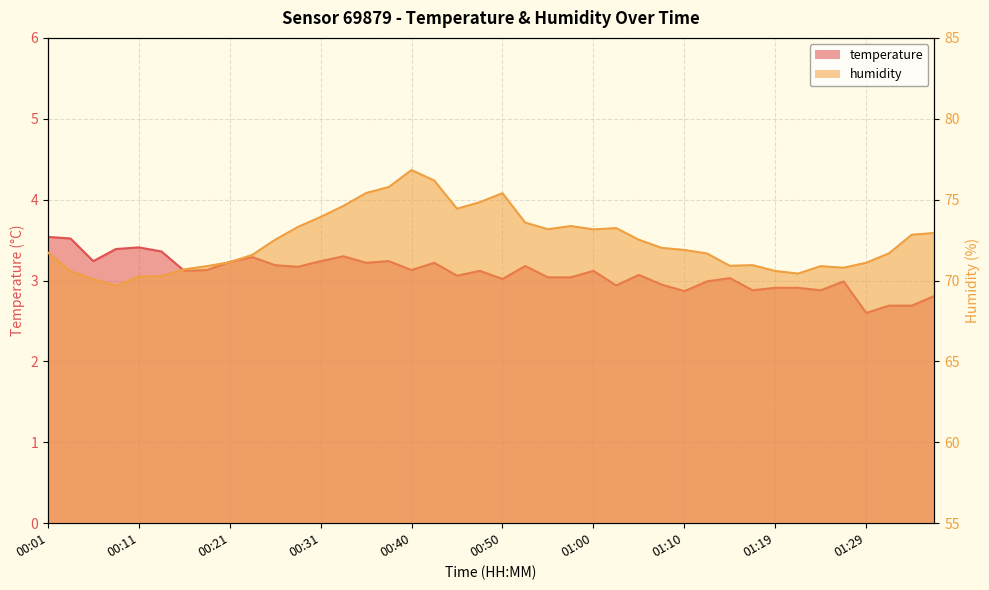

How many data points in temperature are less than 3?

13